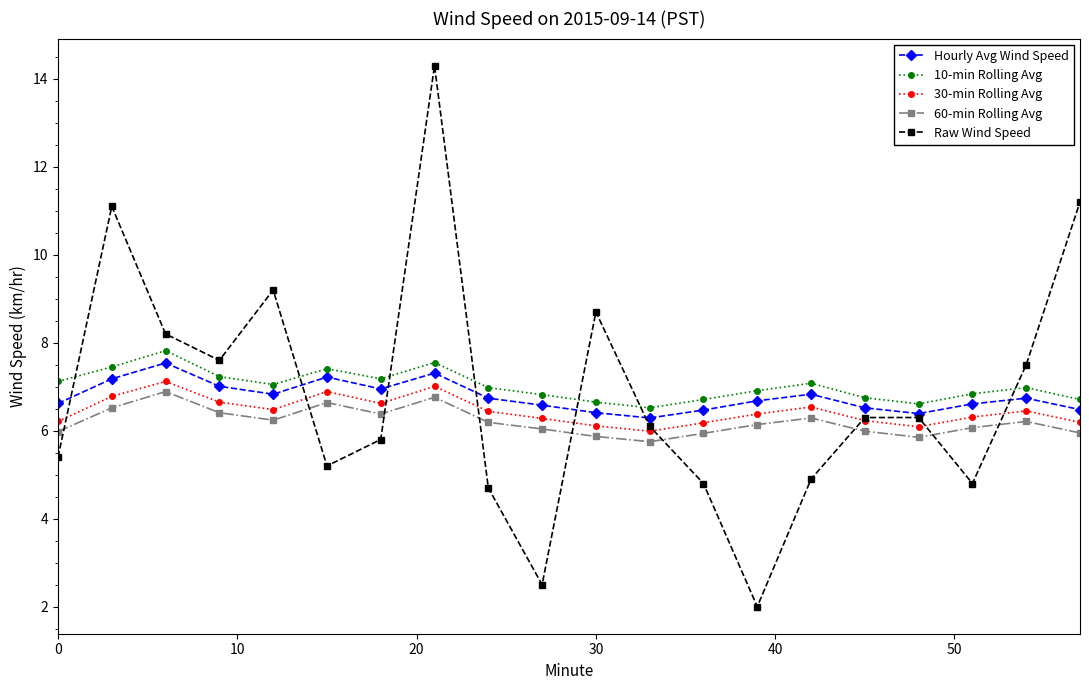

What is the minimum value for 60-min Rolling Avg?

5.8